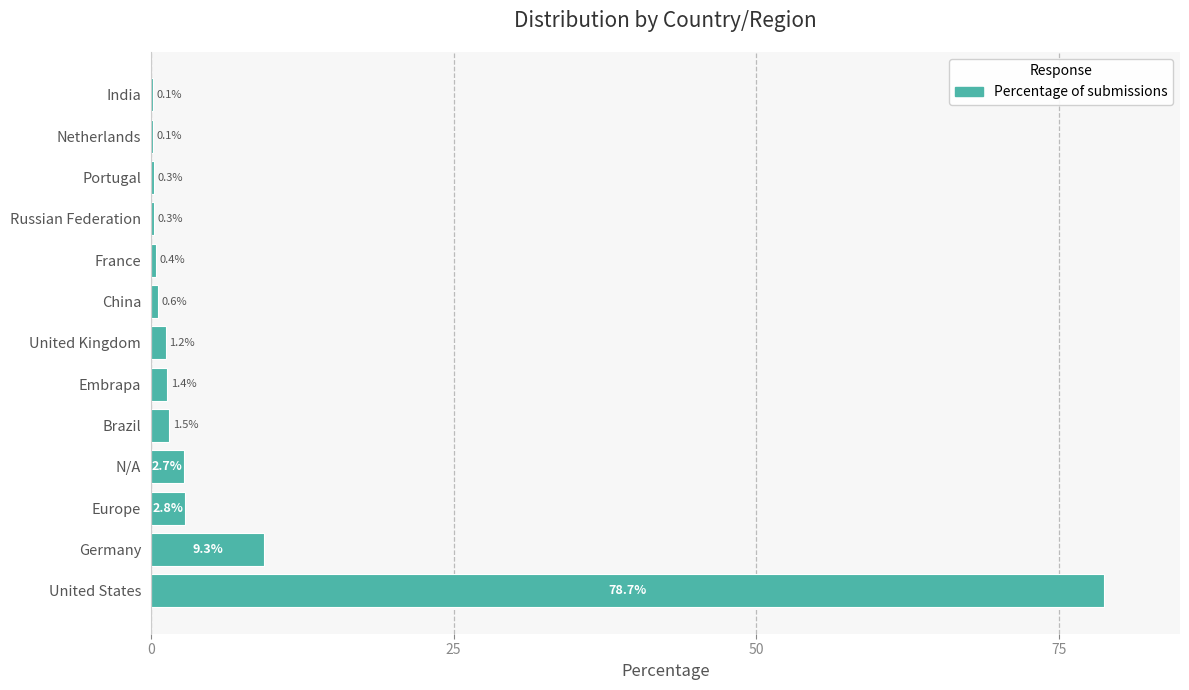

Which has a higher value, United States or Netherlands?

United States